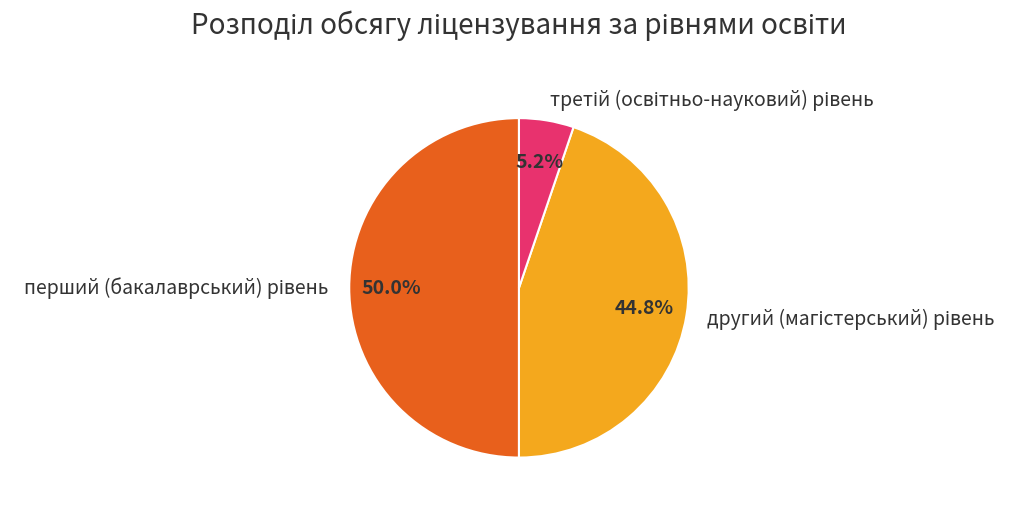

Is it true that третій (освітньо-науковий) рівень is 5% of the pie?

True